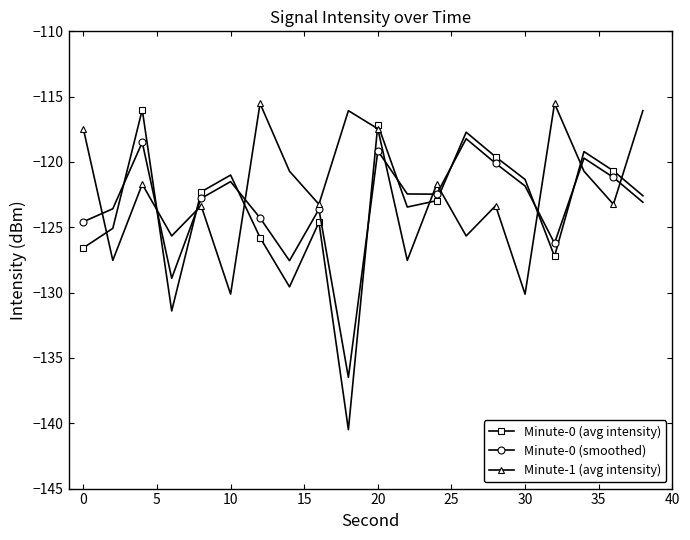

What is the smallest value displayed?

-140.5